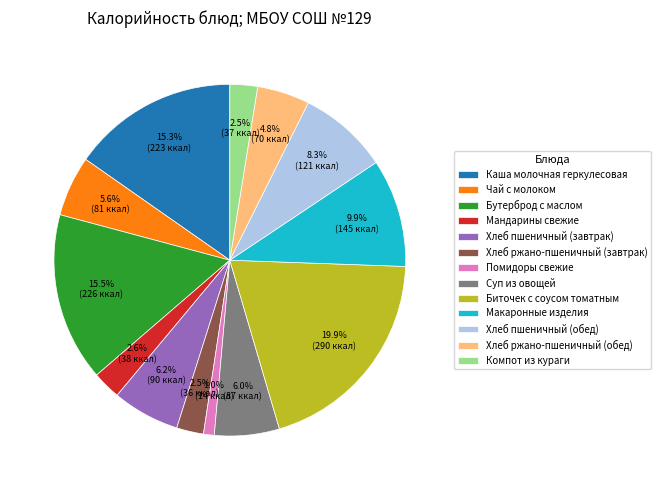

To the nearest percent, what is the combined percentage of Каша молочная геркулесовая and Хлеб пшеничный (обед)?

24%